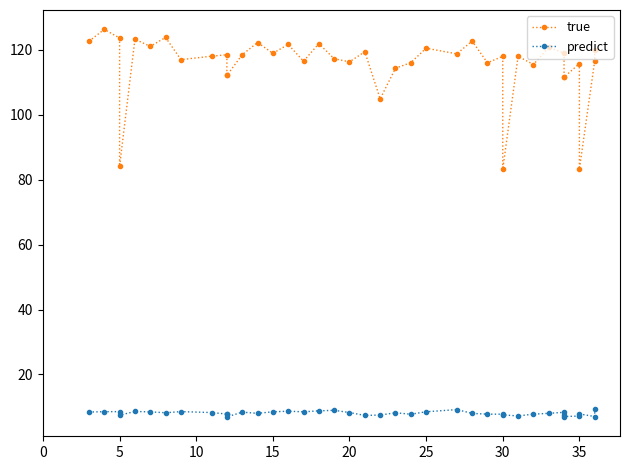

True or false: true and predict cross at least once.

False